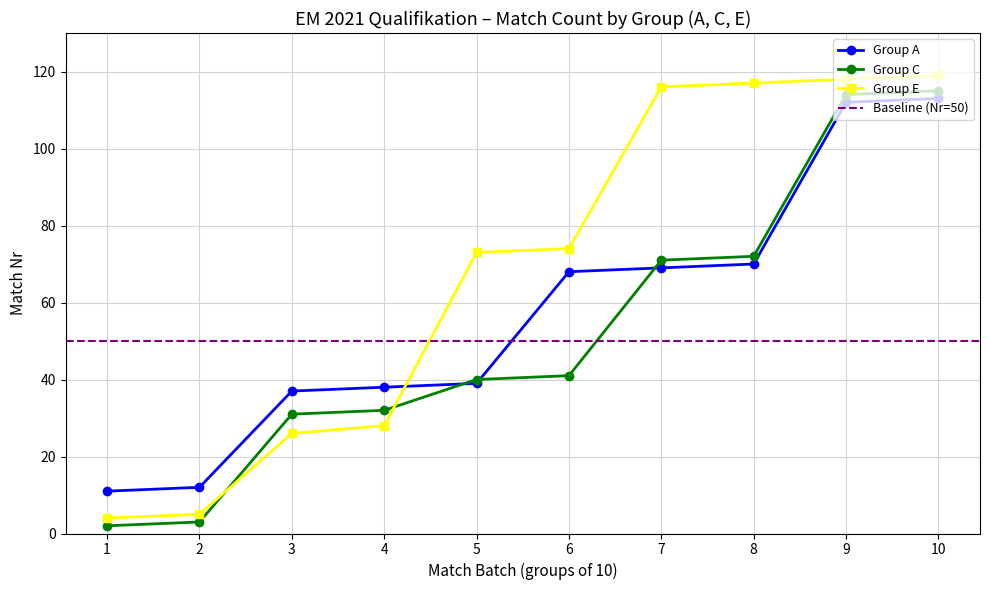

What are all the series names shown in the legend?

Group A, Group C, Group E